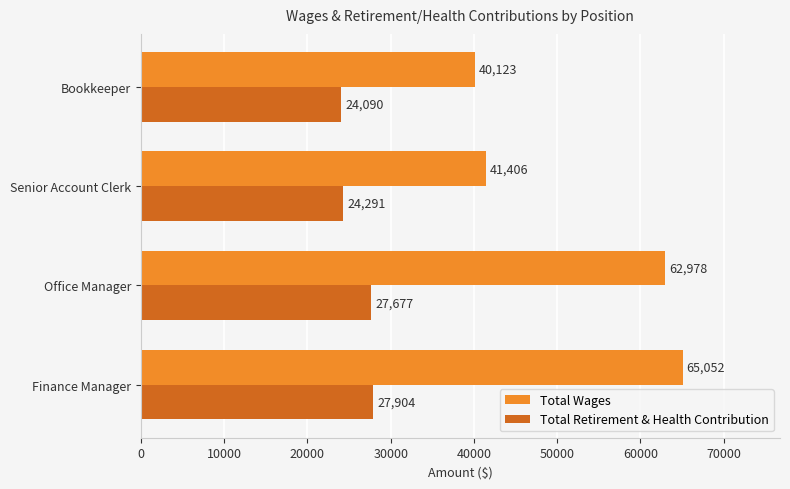

At which label is Total Retirement & Health Contribution closest to 25997?

Office Manager